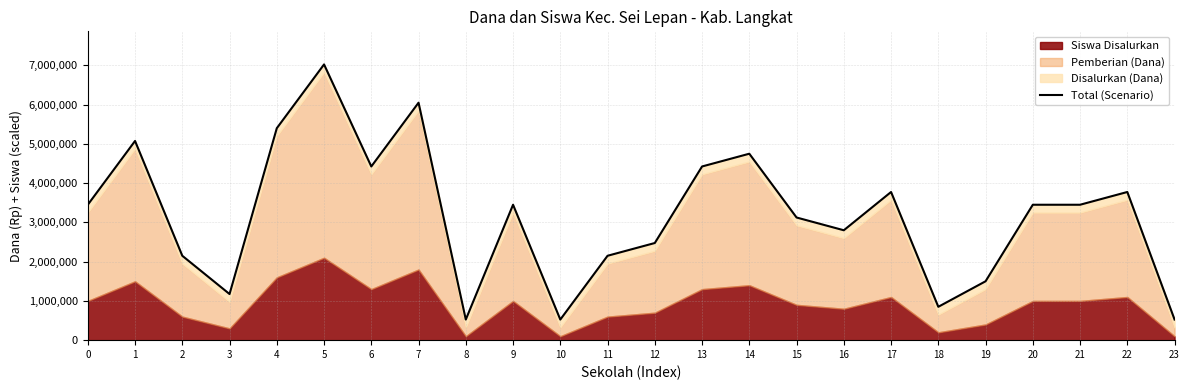

Between 8 and 19, which is larger?

19